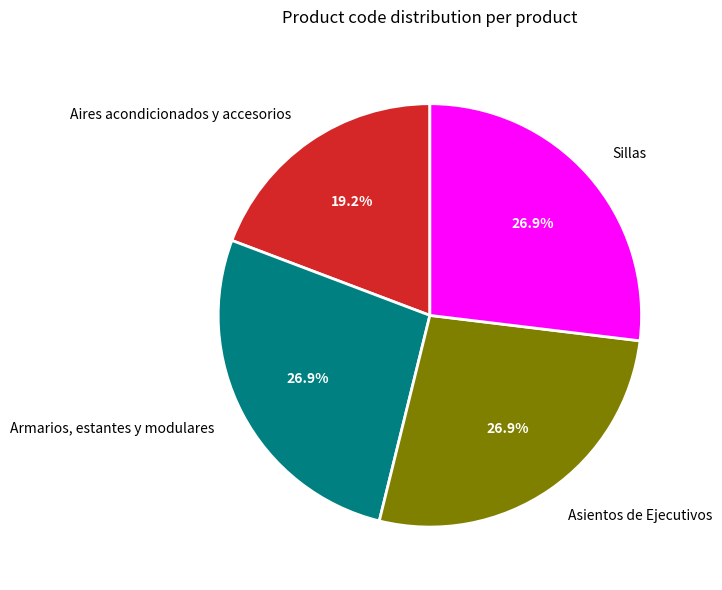

Approximately how many times larger is the value at Sillas compared to Asientos de Ejecutivos?

1.0